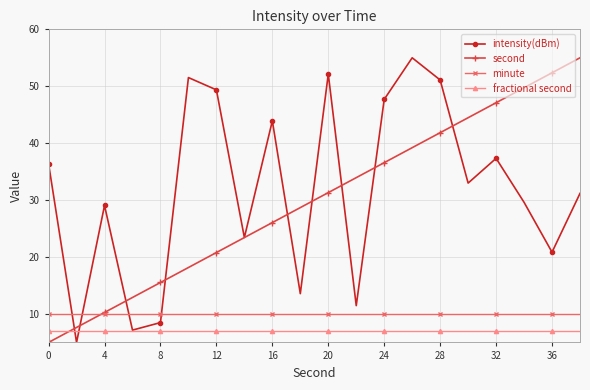

What is the greatest value displayed?

55.0